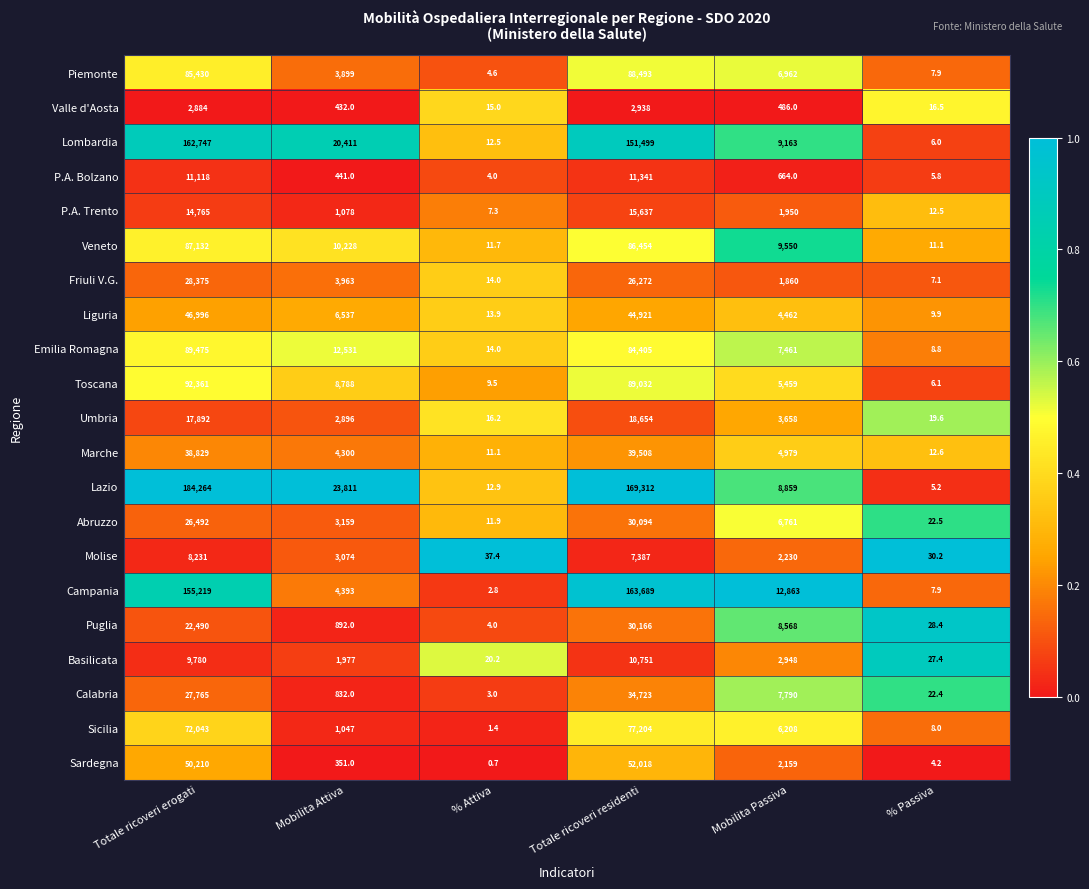

The P.A. Bolzano series shows 2.4 at % Attiva. True or false?

False